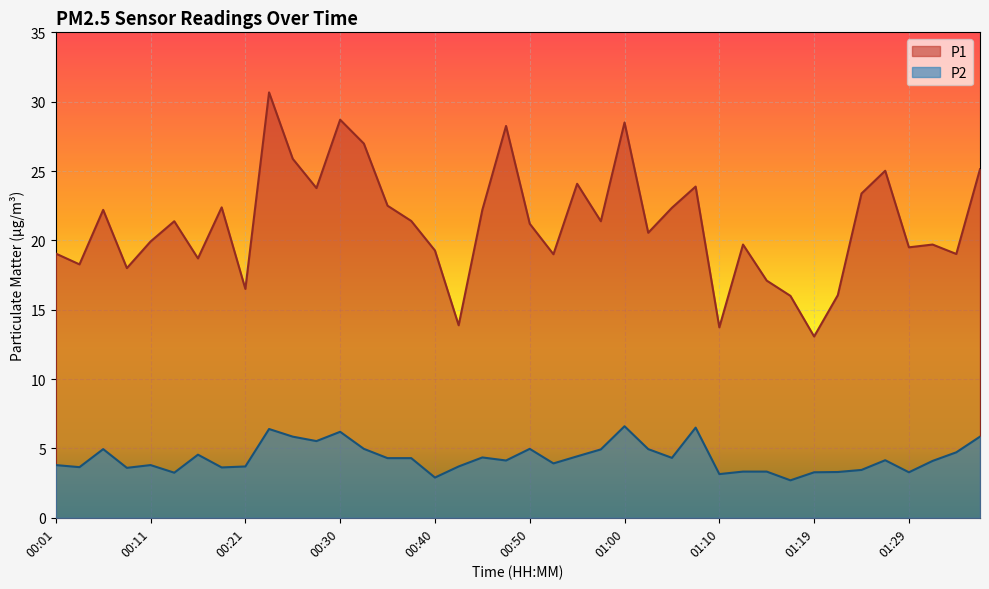

Where is the first local minimum for P1?

00:03